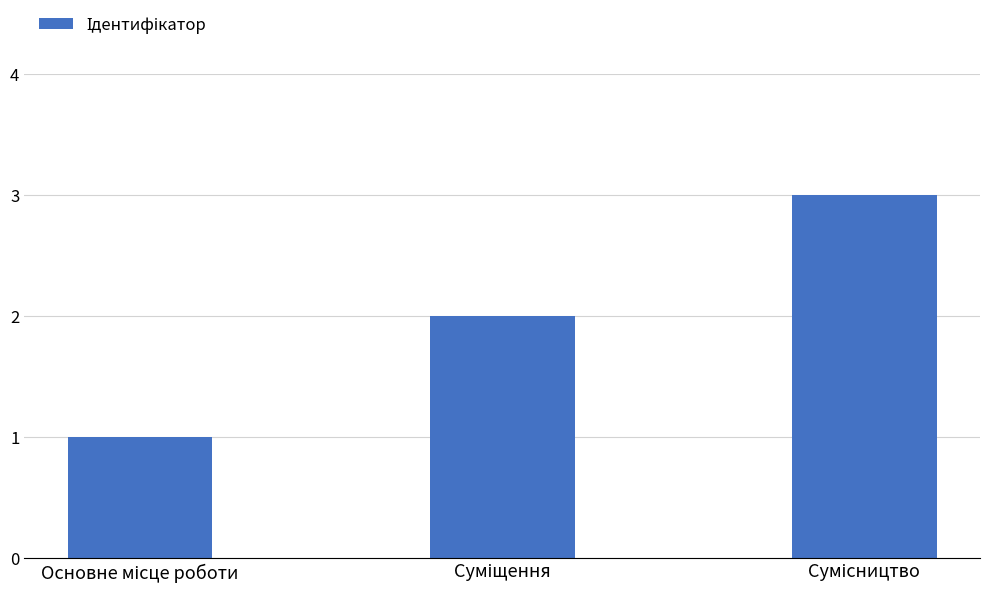

What is the maximum value shown in the chart?

3